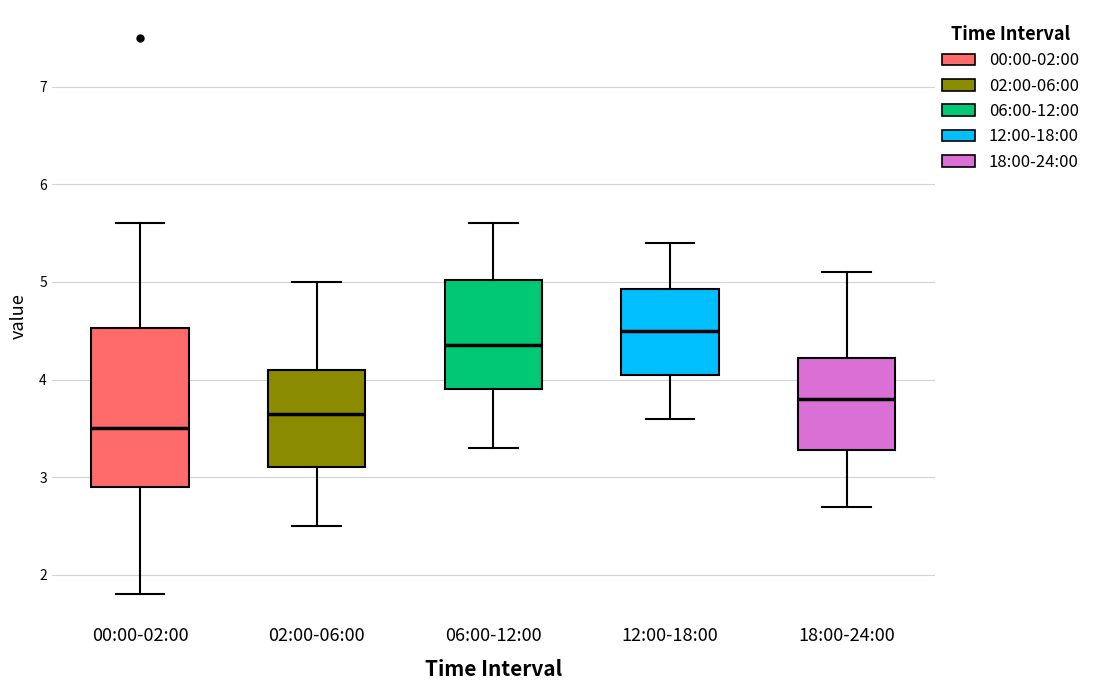

Which box has the highest median line?

12:00-18:00